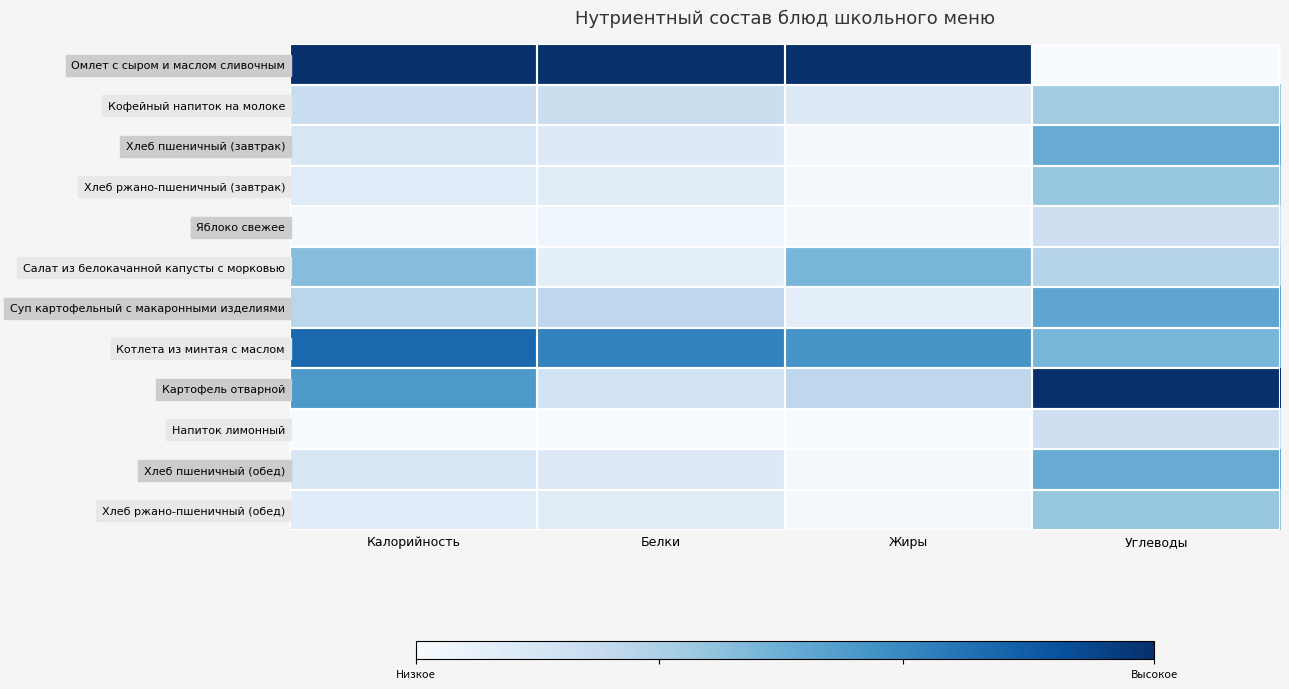

What is the spread (max minus min) of values at Углеводы?

1.0